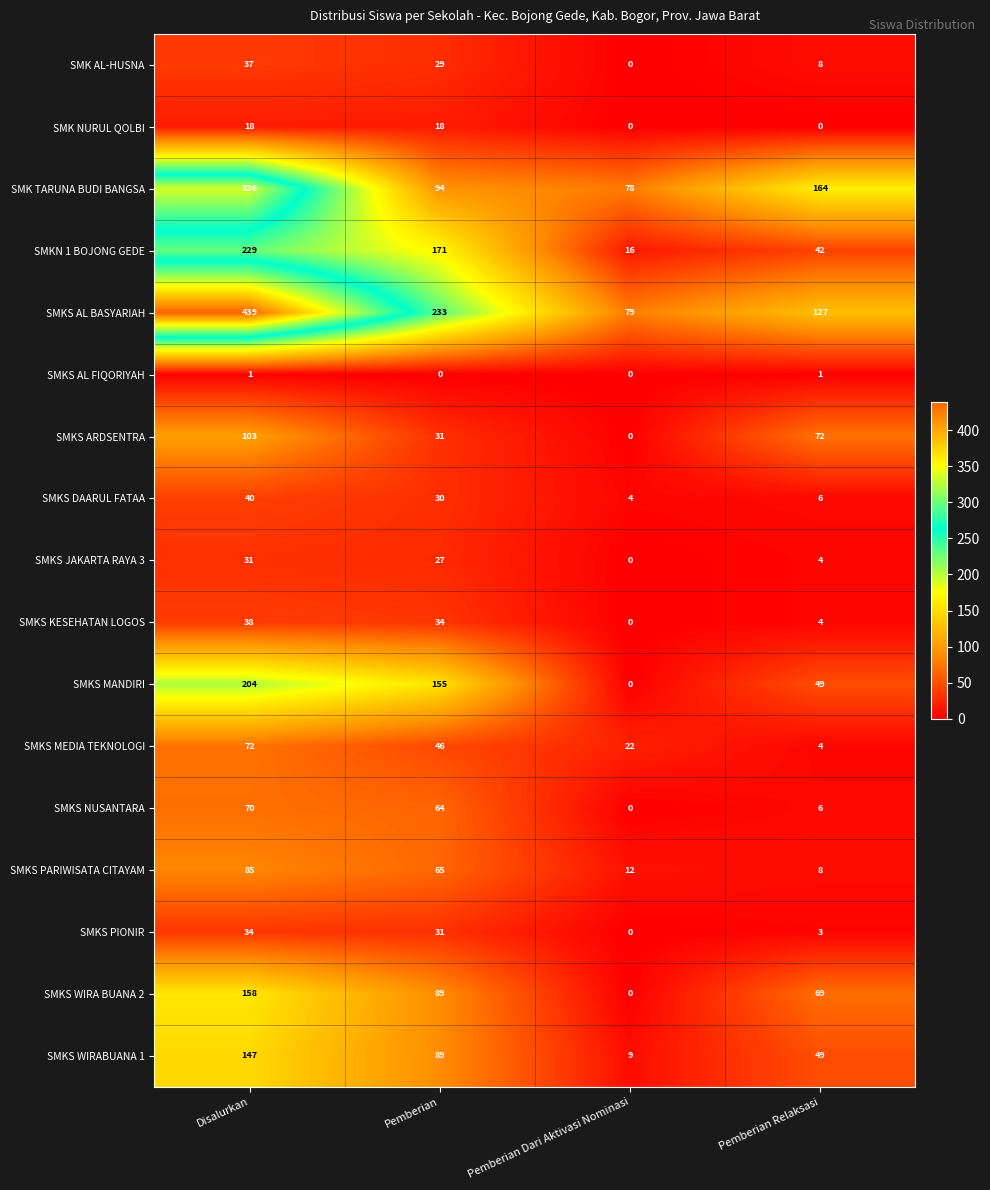

Rank the series at Disalurkan from lowest to highest value.

SMKS AL FIQORIYAH, SMK NURUL QOLBI, SMKS JAKARTA RAYA 3, SMKS PIONIR, SMK AL-HUSNA, SMKS KESEHATAN LOGOS, SMKS DAARUL FATAA, SMKS NUSANTARA, SMKS MEDIA TEKNOLOGI, SMKS PARIWISATA CITAYAM, SMKS ARDSENTRA, SMKS WIRABUANA 1, SMKS WIRA BUANA 2, SMKS MANDIRI, SMKN 1 BOJONG GEDE, SMK TARUNA BUDI BANGSA, SMKS AL BASYARIAH